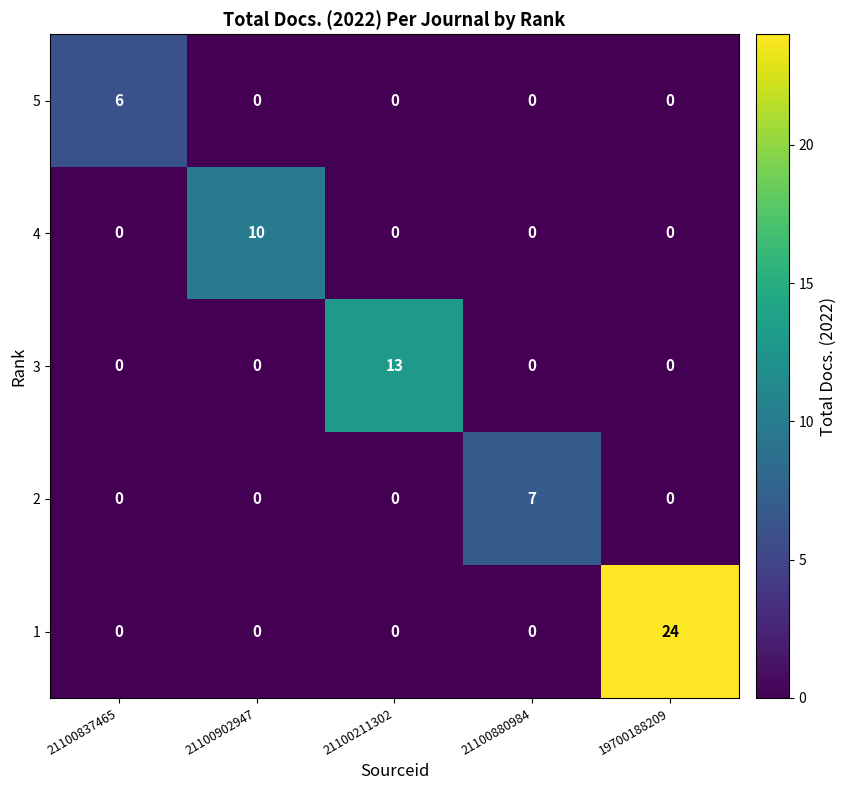

The 5 series shows 0 at 21100902947. True or false?

True